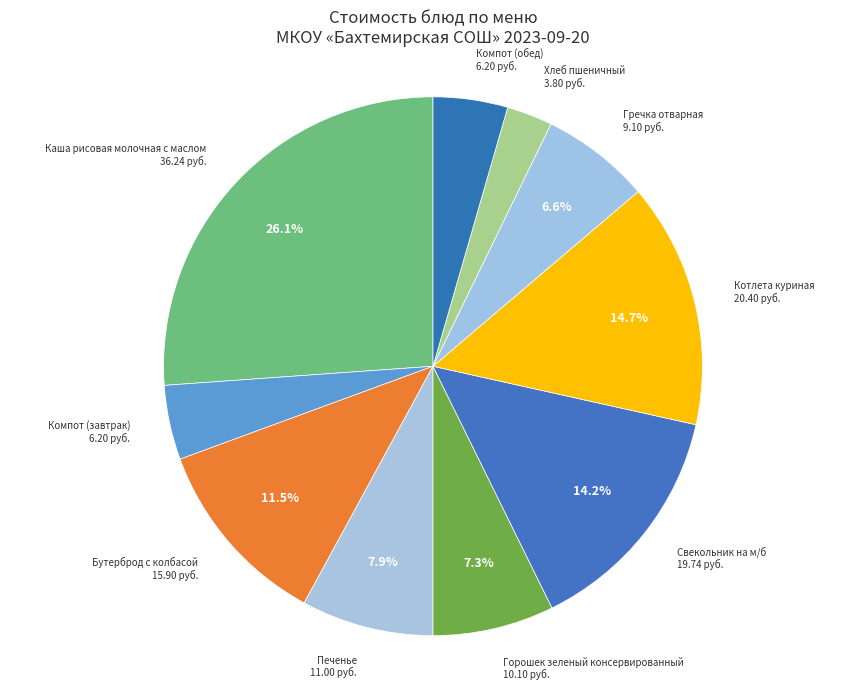

Which has a higher value, Горошек зеленый консервированный or Хлеб пшеничный?

Горошек зеленый консервированный